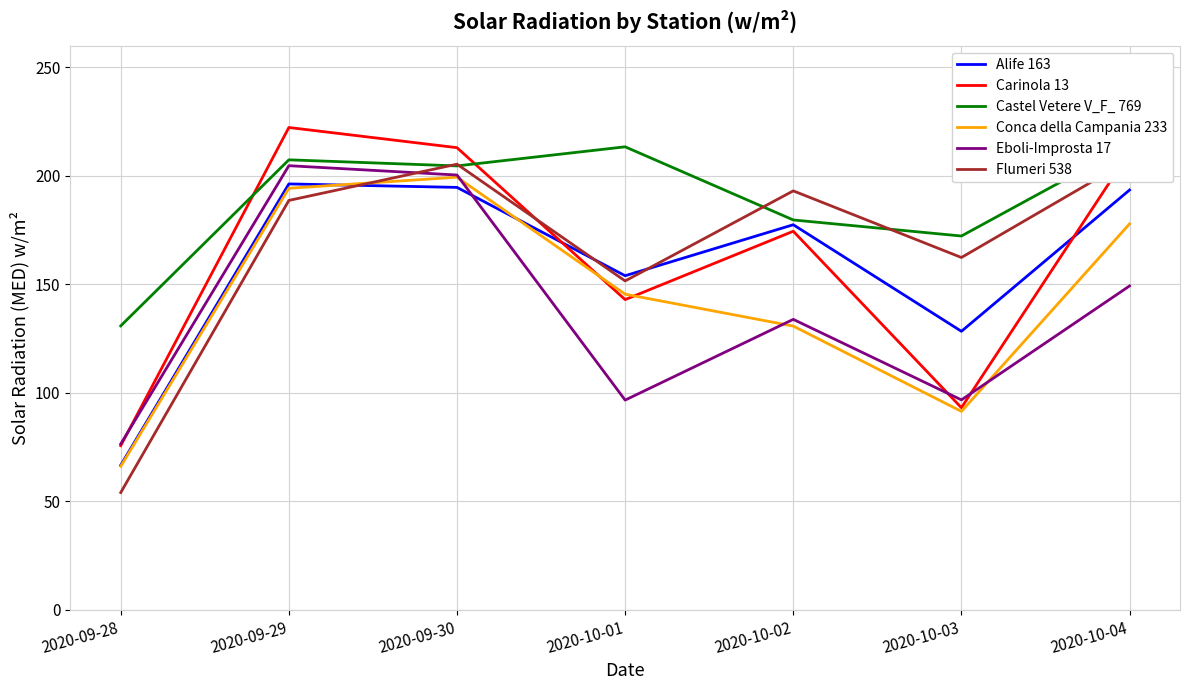

Rank the categories by Conca della Campania 233 value from lowest to highest.

2020-09-28, 2020-10-03, 2020-10-02, 2020-10-01, 2020-10-04, 2020-09-29, 2020-09-30